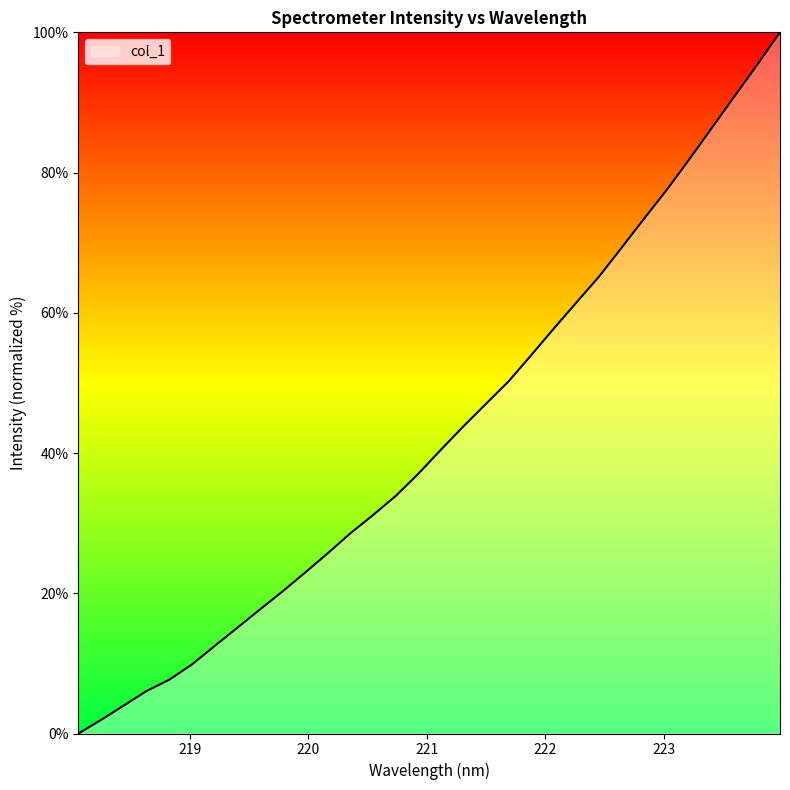

How many series are shown in this chart?

1